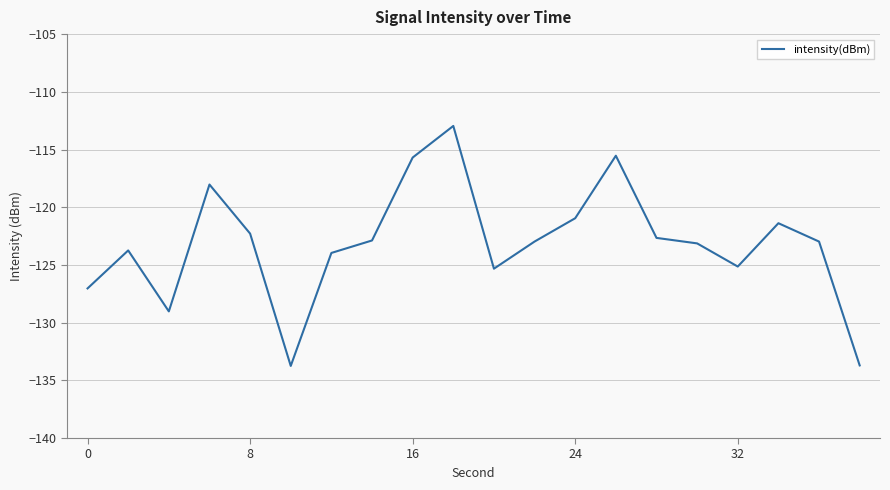

What is the maximum value shown in the chart?

-113.0